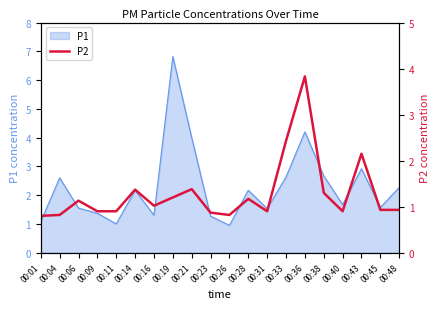

Is it true that P1 equals 1.6 at 00:06?

True